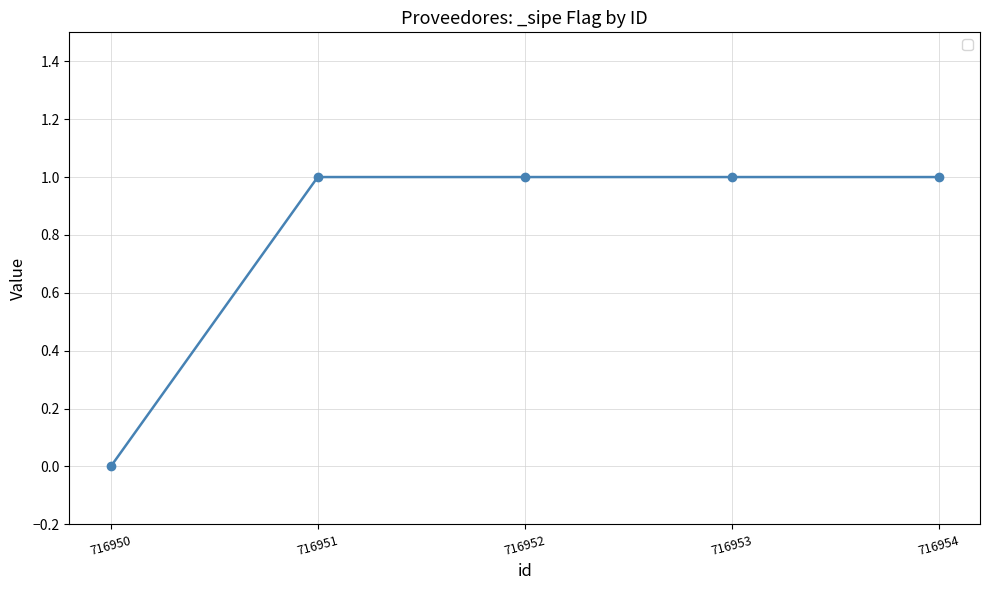

What is the average value?

1